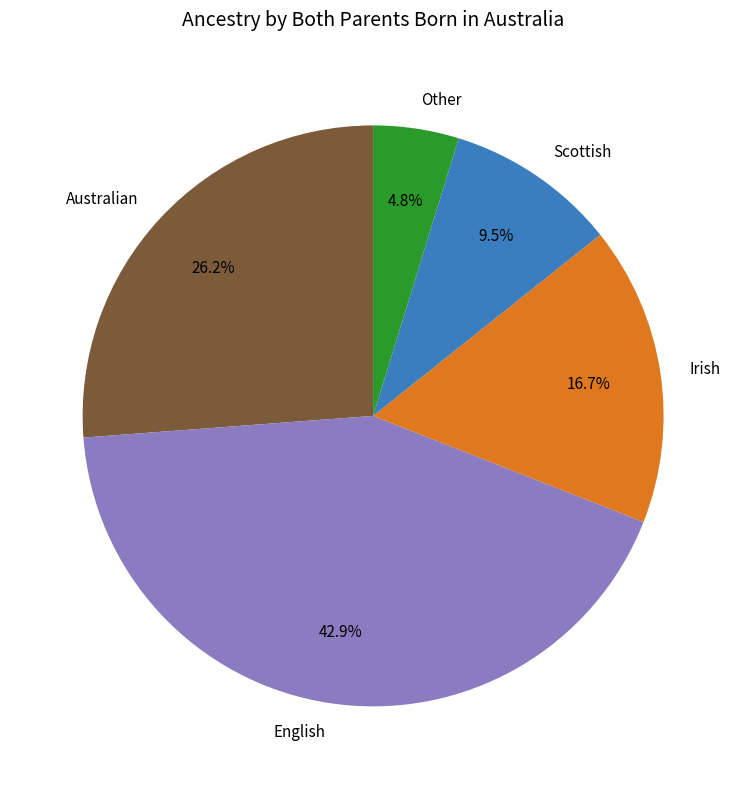

What is the smallest slice in the pie chart?

Other